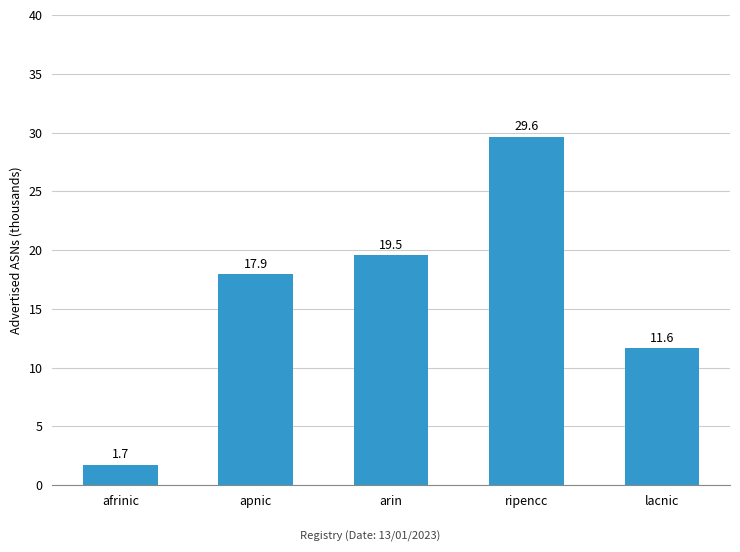

What is the sum of all values?

80.5